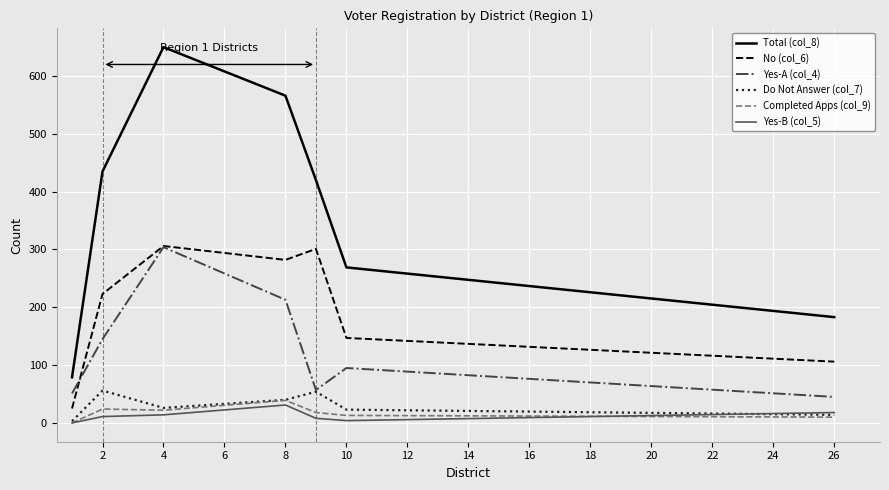

How many distinct data groups are displayed?

6